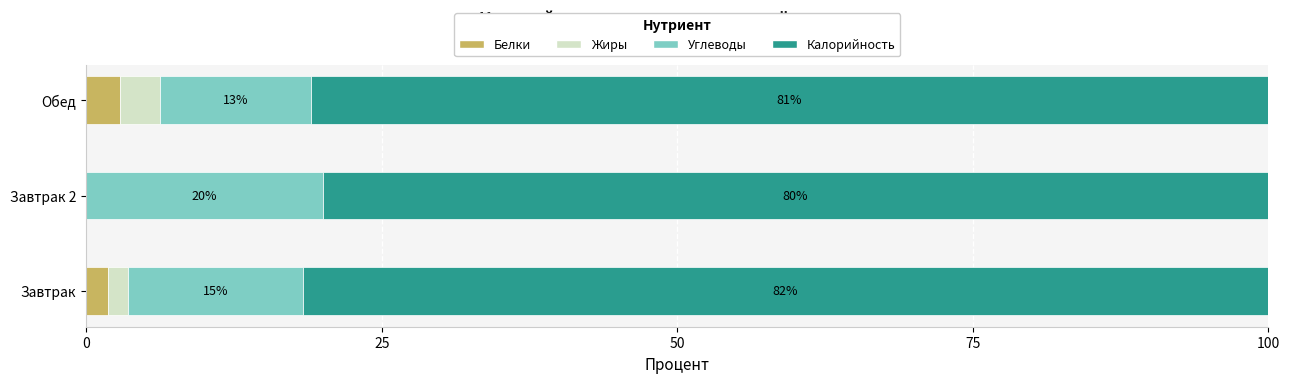

What is the total value across all series at Завтрак 2?

100.0